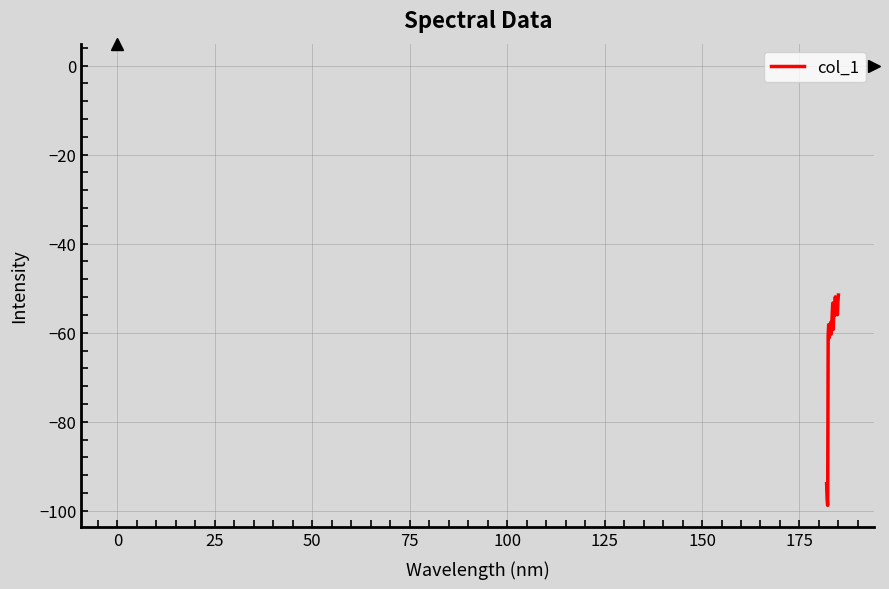

What is the sum of all values?

-1475.9